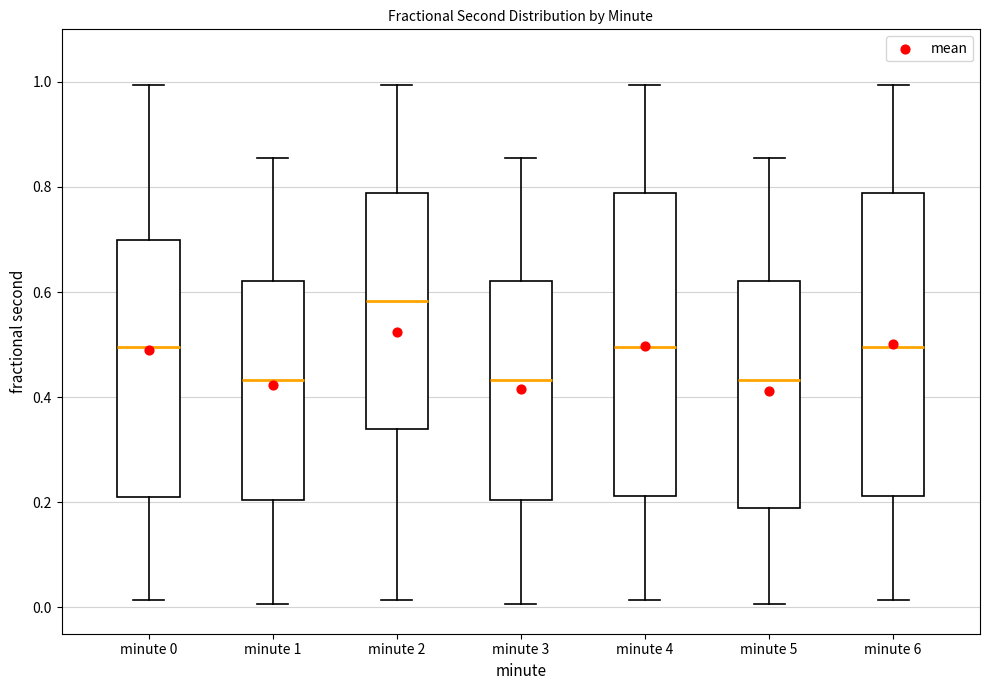

Where does the lower whisker of the box for minute 1 end on the y-axis? The values are not printed on the chart, so give them approximately, as read against the axis.

0.00